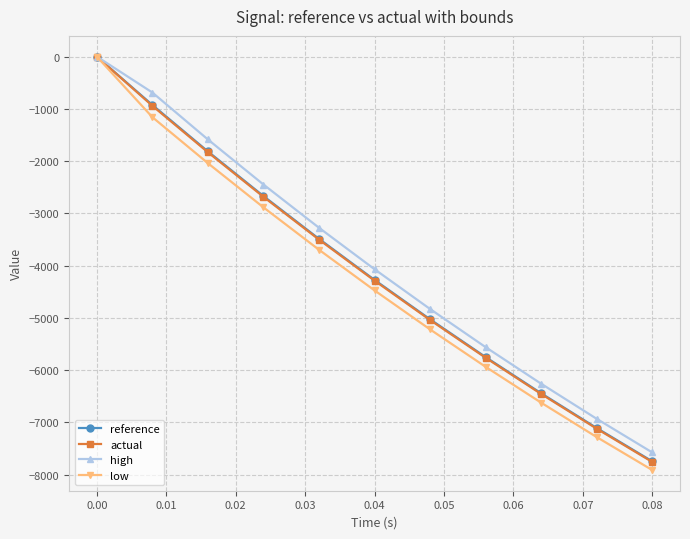

What is the value of the high point at the 9th from the left?

-6261.8